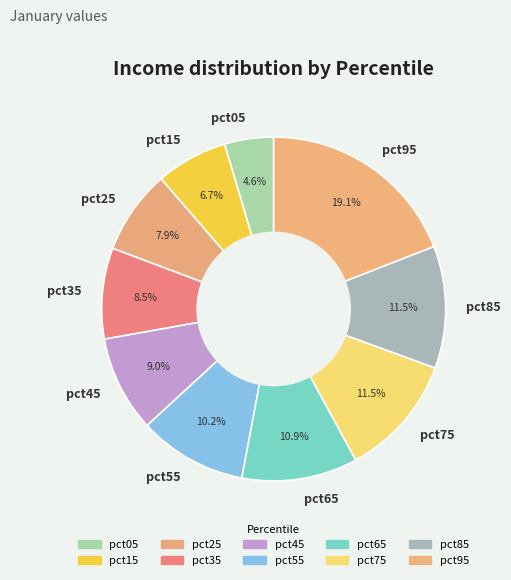

The pct25 slice represents 8% of the pie. True or false?

True